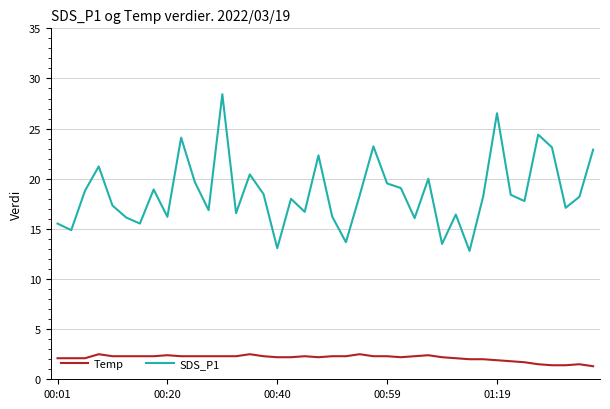

How many interior local valleys does the SDS_P1 series have?

13